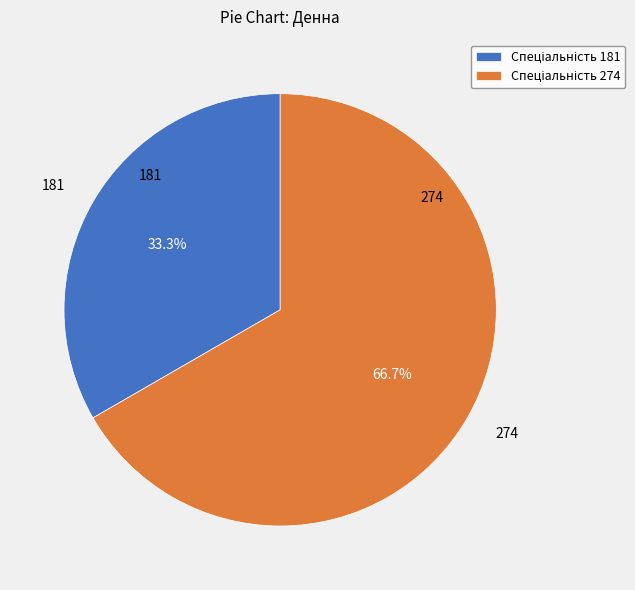

To the nearest percent, what is the average slice percentage?

50%